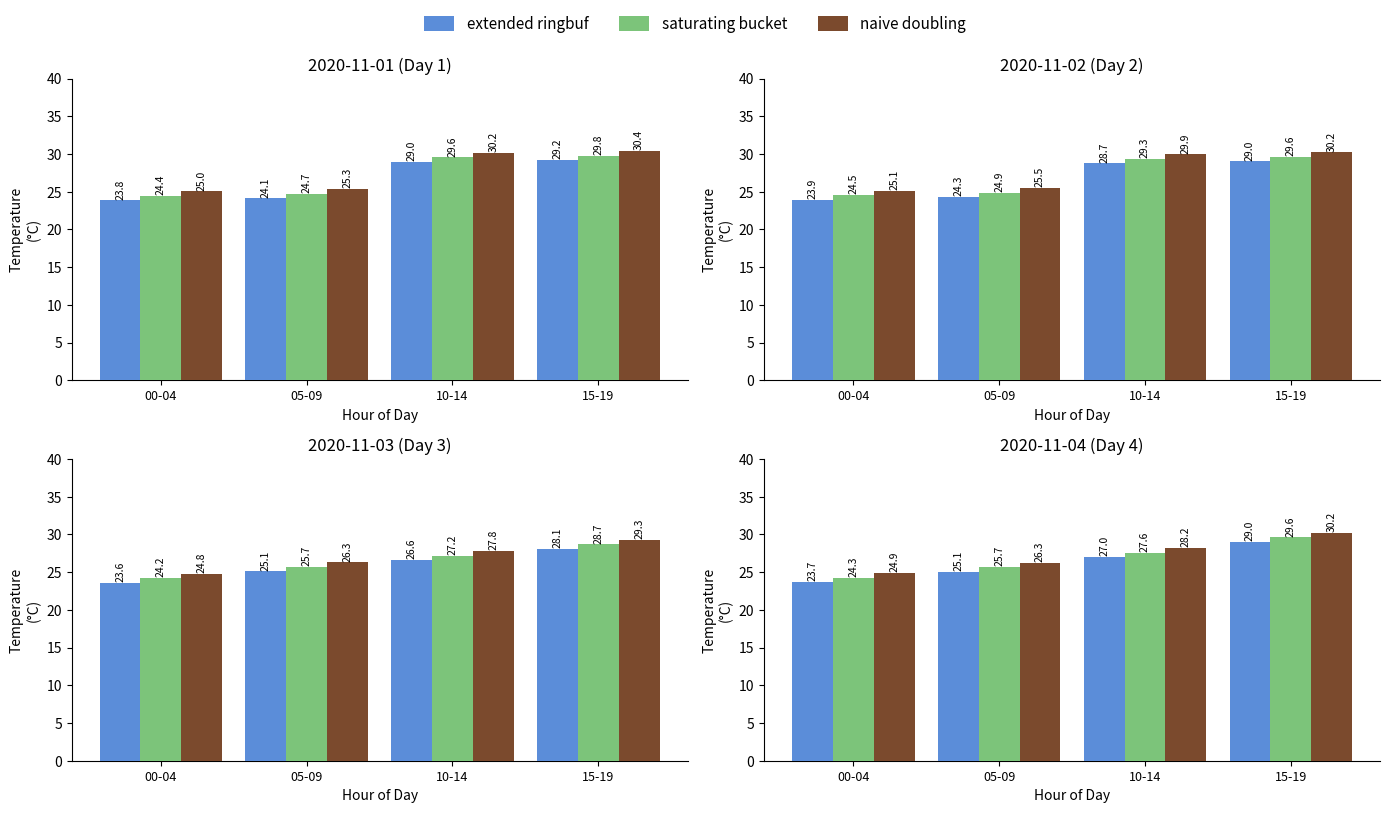

Which series has the largest range (max minus min)?

extended ringbuf